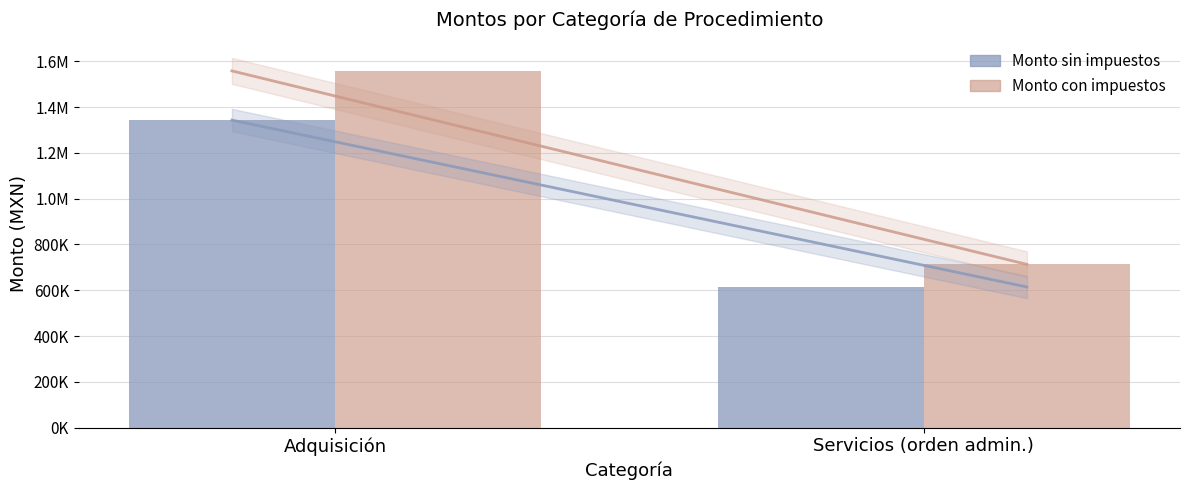

Between Adquisición and Servicios (orden admin.), which series saw the biggest shift?

Monto con impuestos